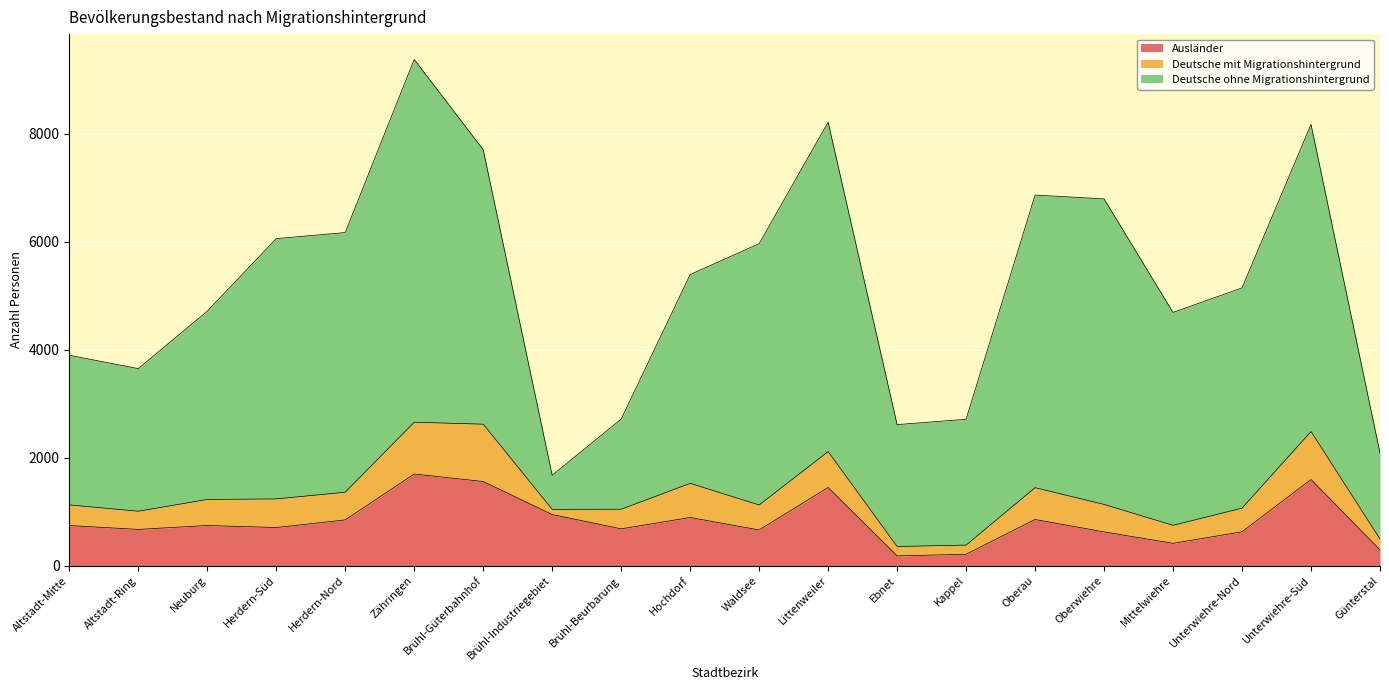

Where is Deutsche ohne Migrationshintergrund nearest to the value 3675?

Neuburg